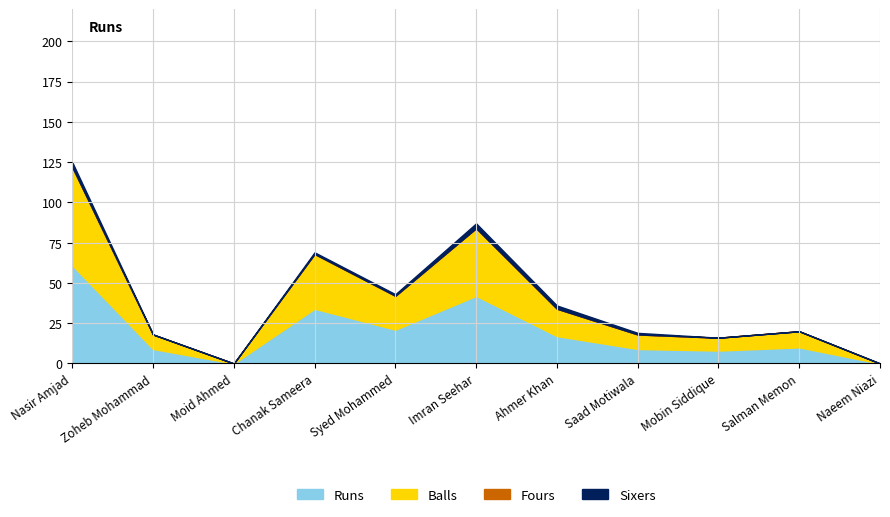

How many values in Runs are above zero?

9